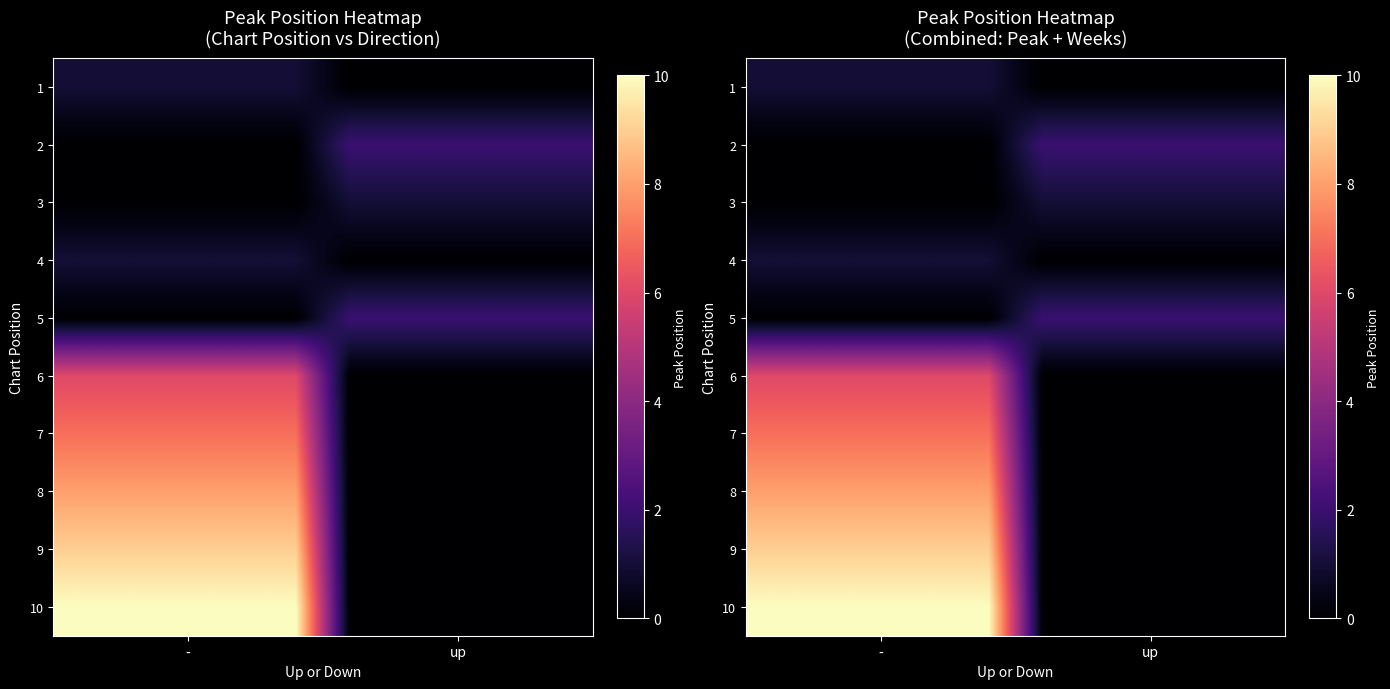

Rank the series by their maximum value, from highest to lowest.

10, 9, 8, 7, 6, 2, 5, 1, 3, 4